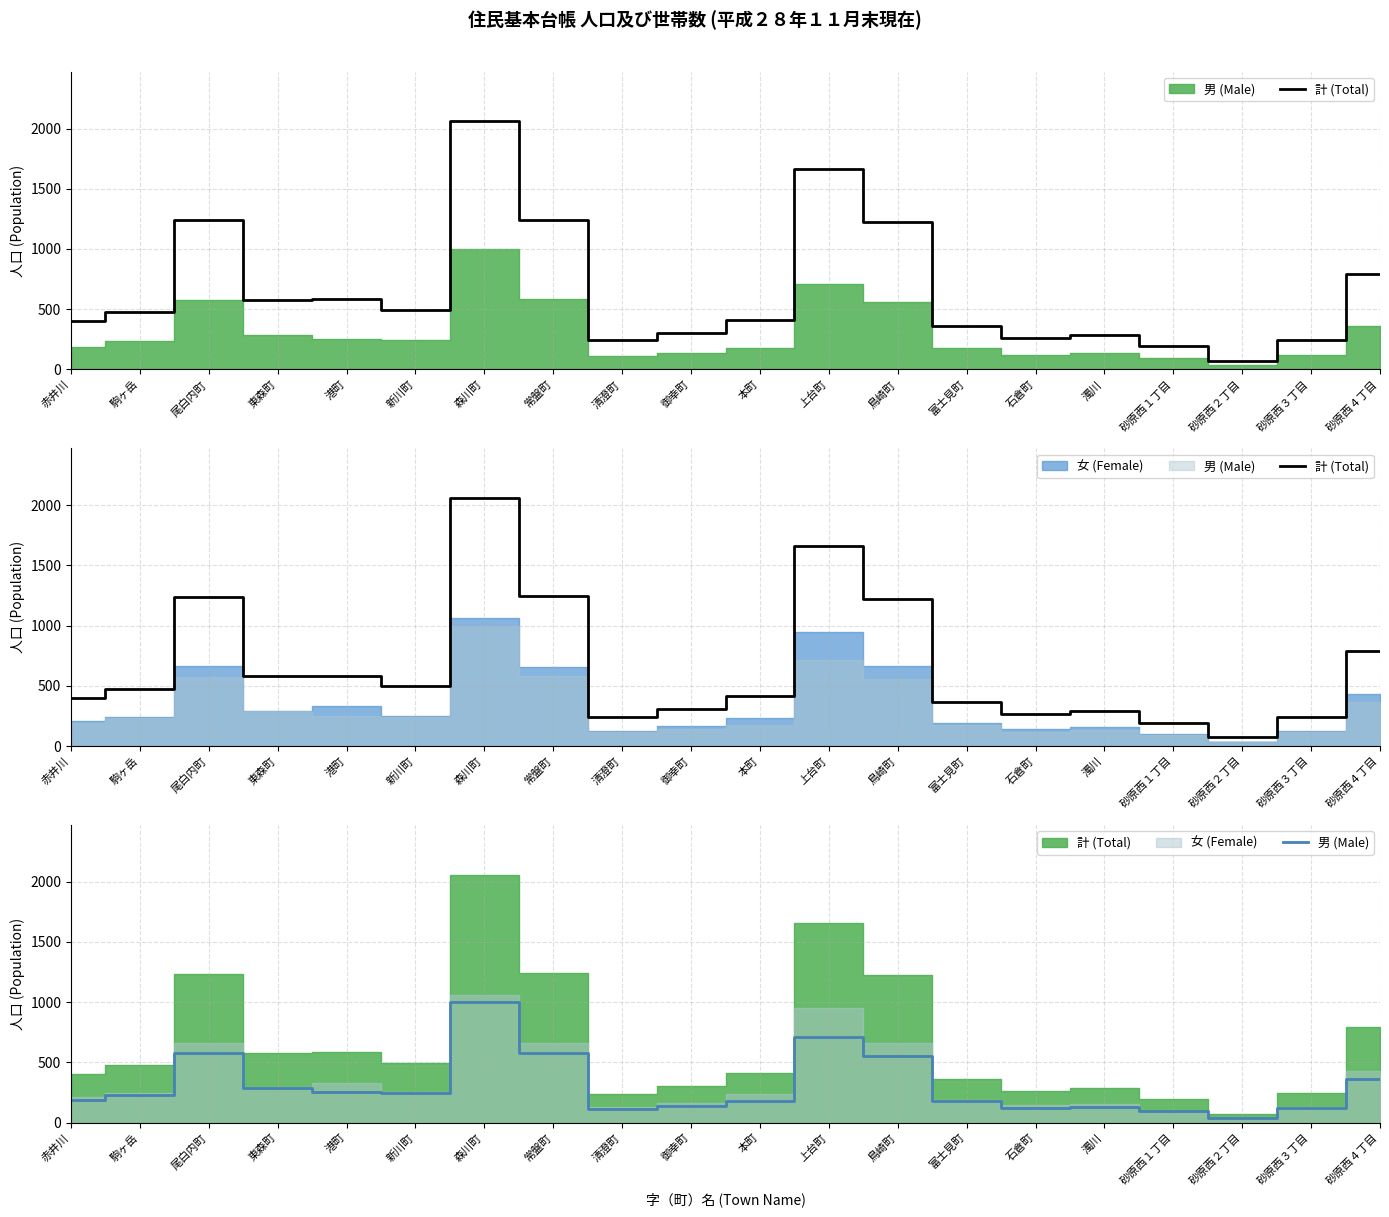

Which series has the largest range (max minus min)?

計 (Total)